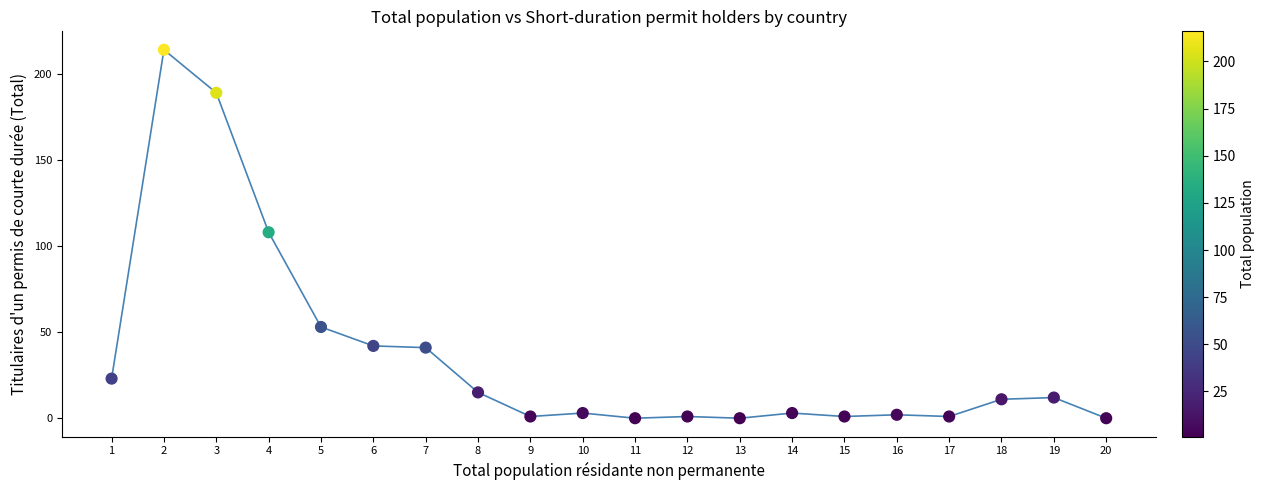

What is the range of Y values (max minus min)?

214